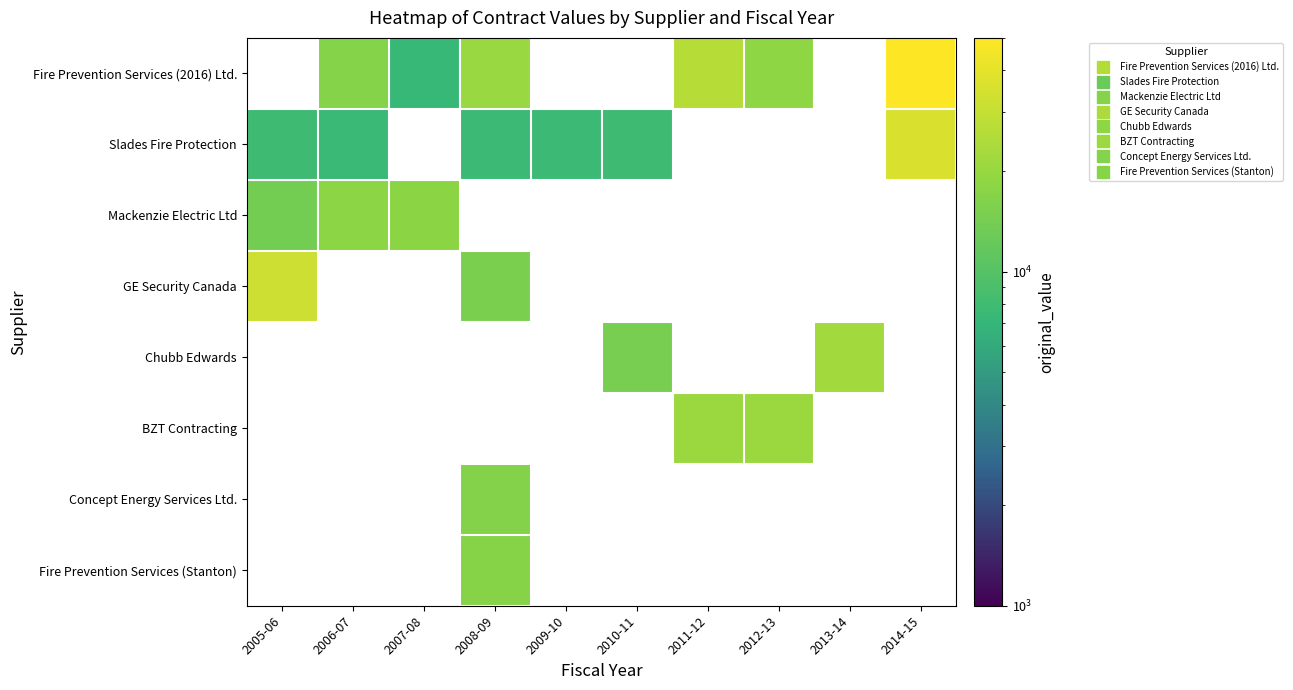

How many series are shown in this chart?

8